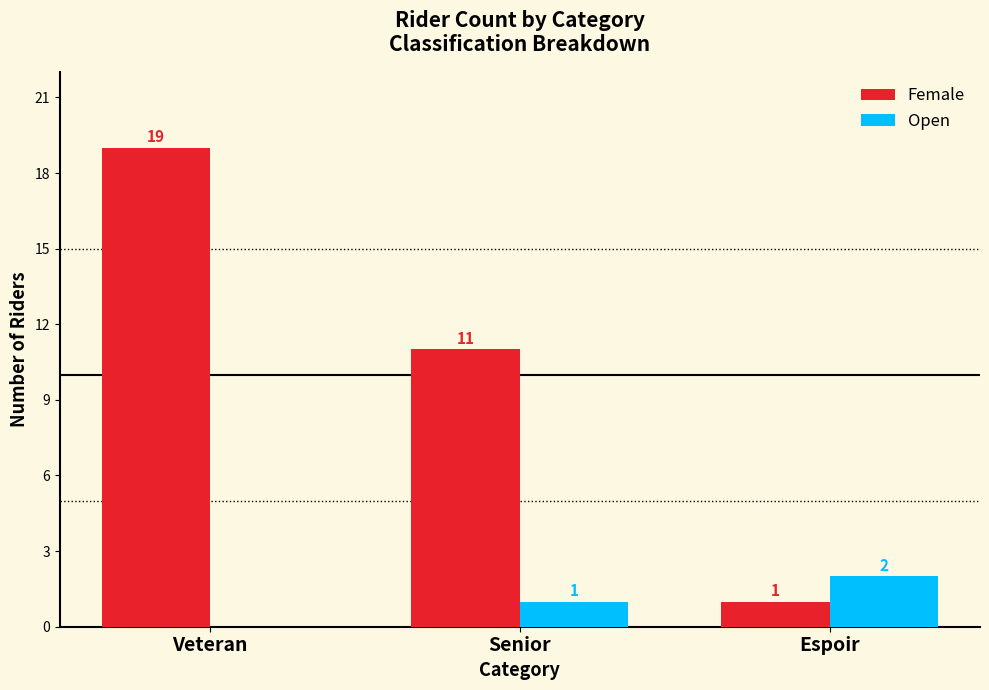

How many distinct data groups are displayed?

2